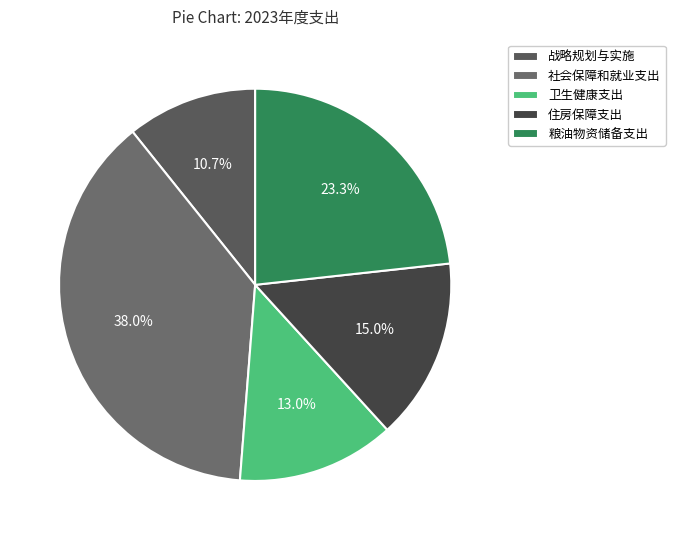

Does 粮油物资储备支出 account for over 50% of the chart?

No